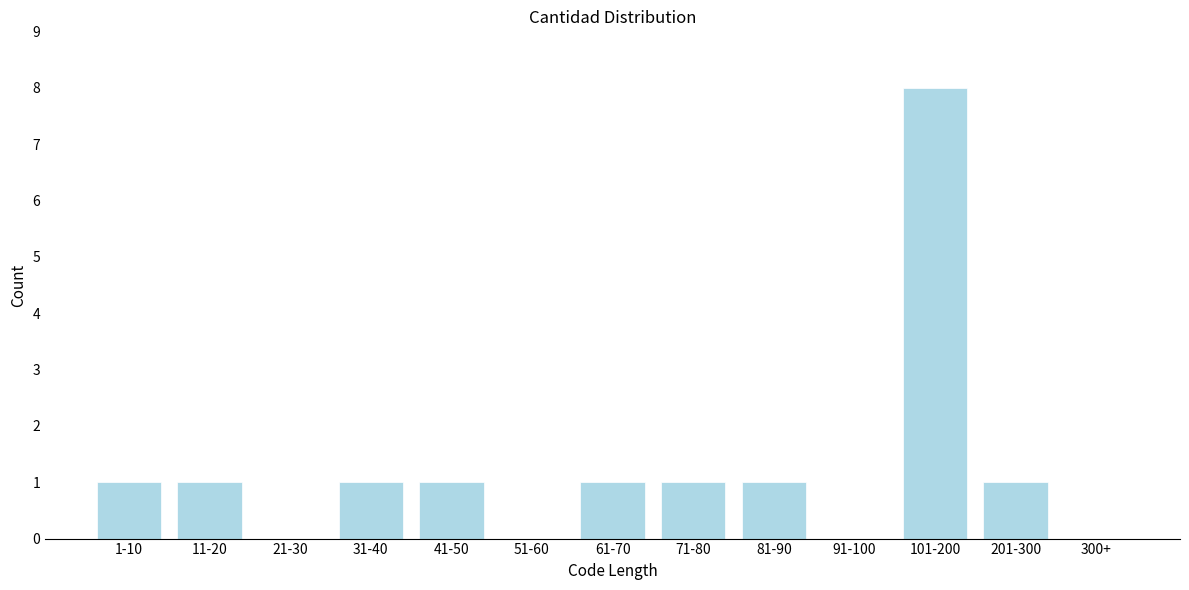

Reading left to right, transcribe all the data shown in this chart.

1-10=1	11-20=1	21-30=0	31-40=1	41-50=1	51-60=0	61-70=1	71-80=1	81-90=1	91-100=0	101-200=8	201-300=1	300+=0